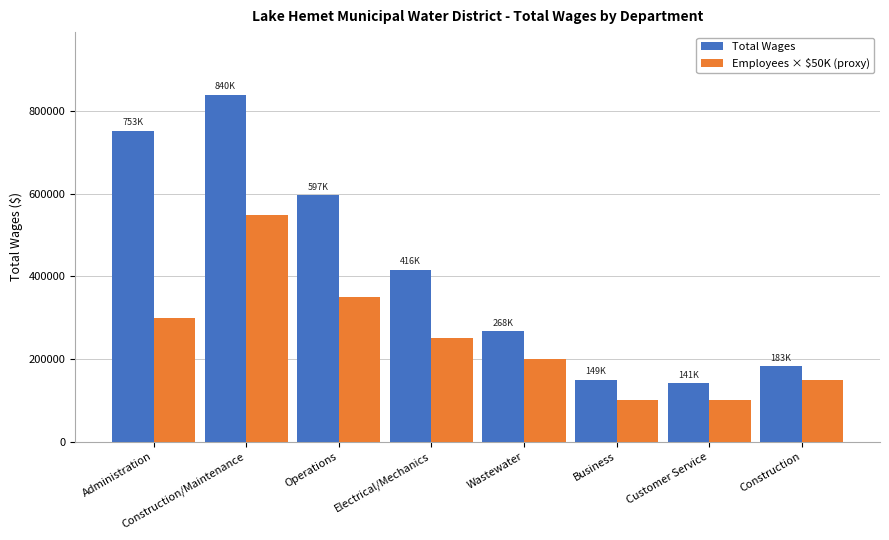

How many distinct data groups are displayed?

2